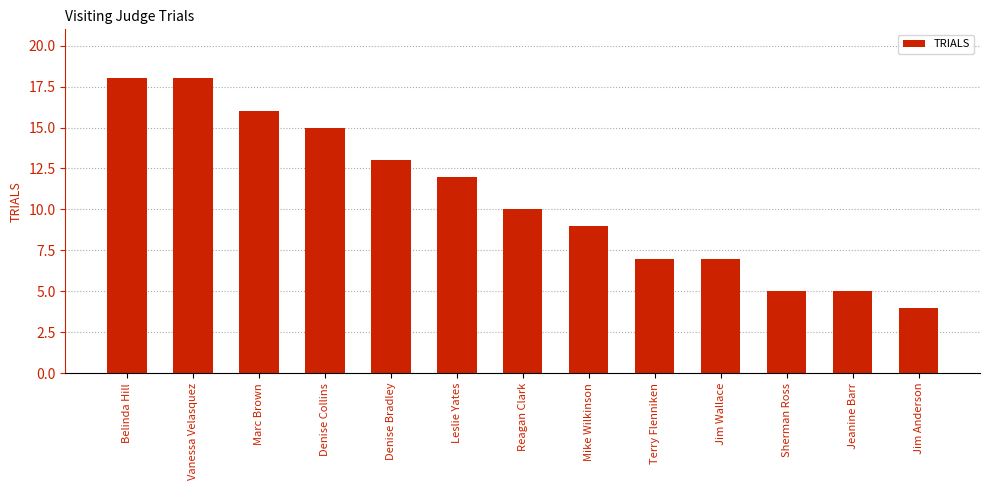

What is the sum of the values at Vanessa Velasquez and Terry Flenniken?

25